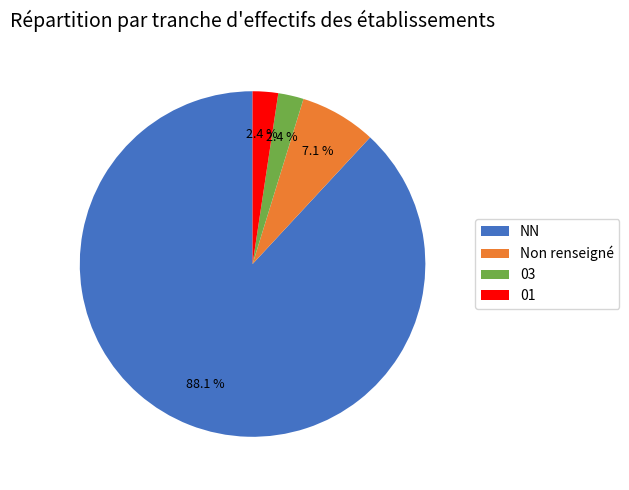

Which has a higher value, 03 or Non renseigné?

Non renseigné